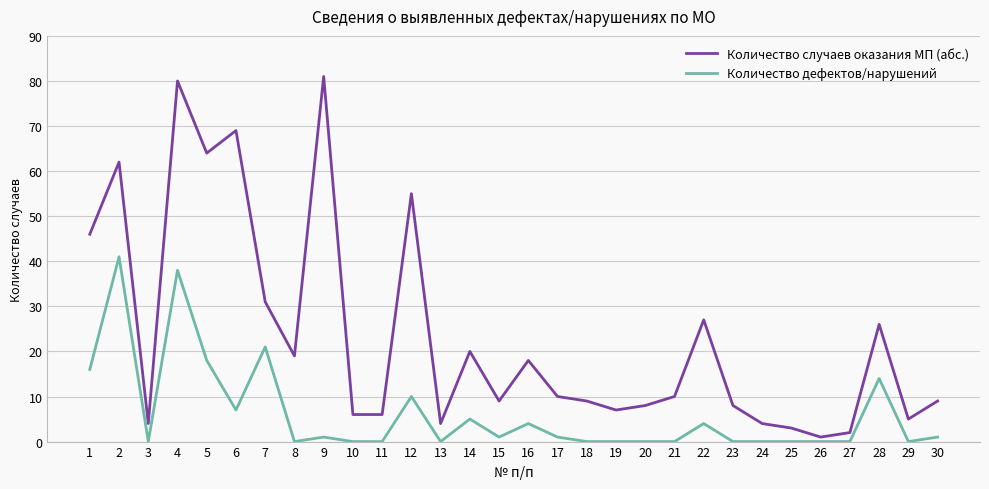

At which label does Количество случаев оказания МП (абс.) reach its minimum?

26